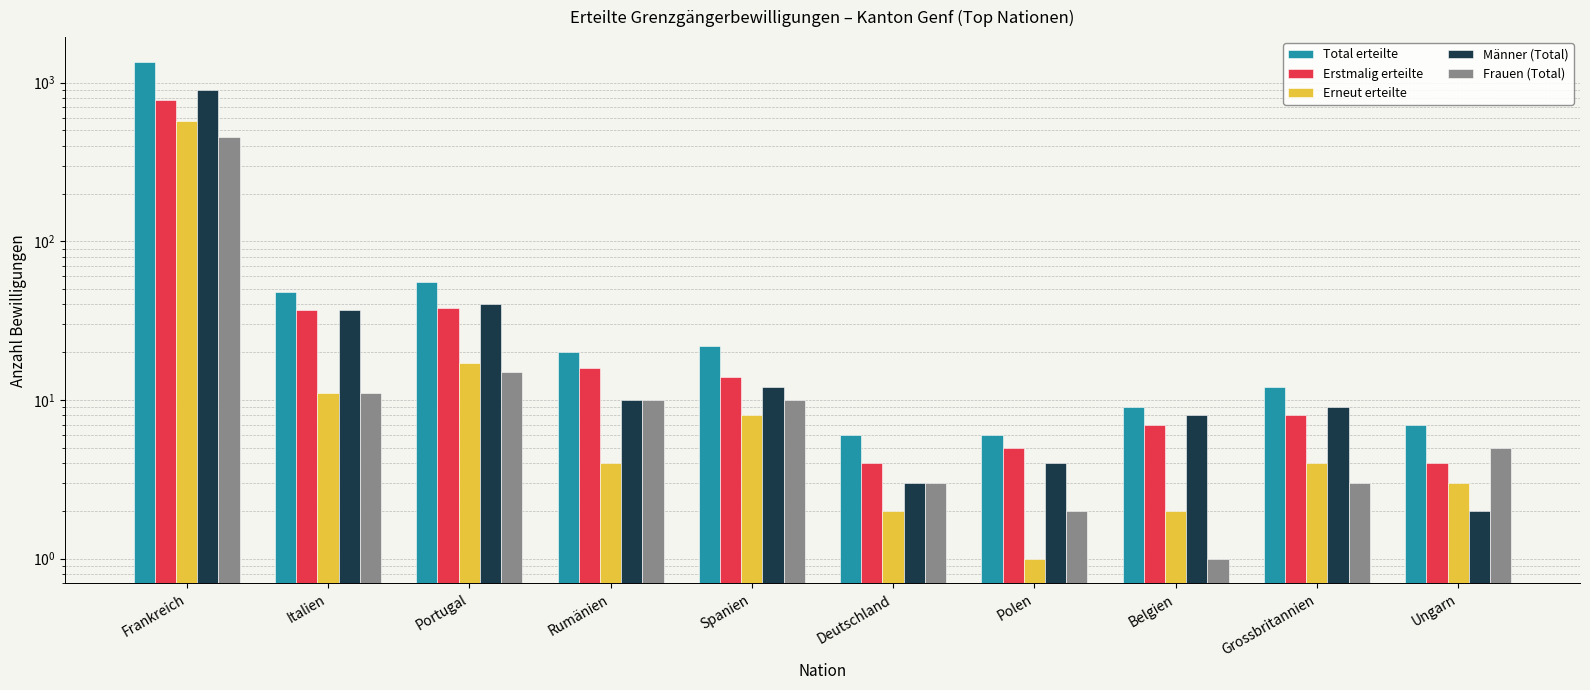

What is the difference between the Männer (Total) values at Spanien and Frankreich?

881